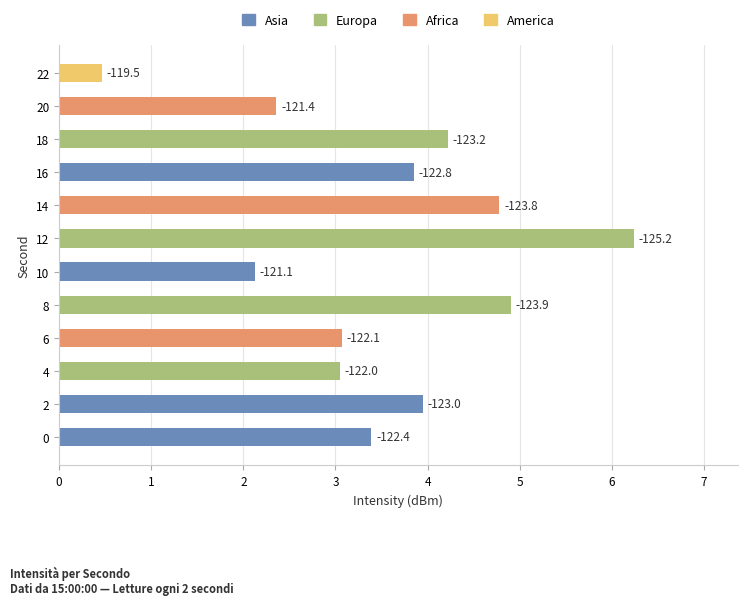

What is the greatest value displayed?

6.2